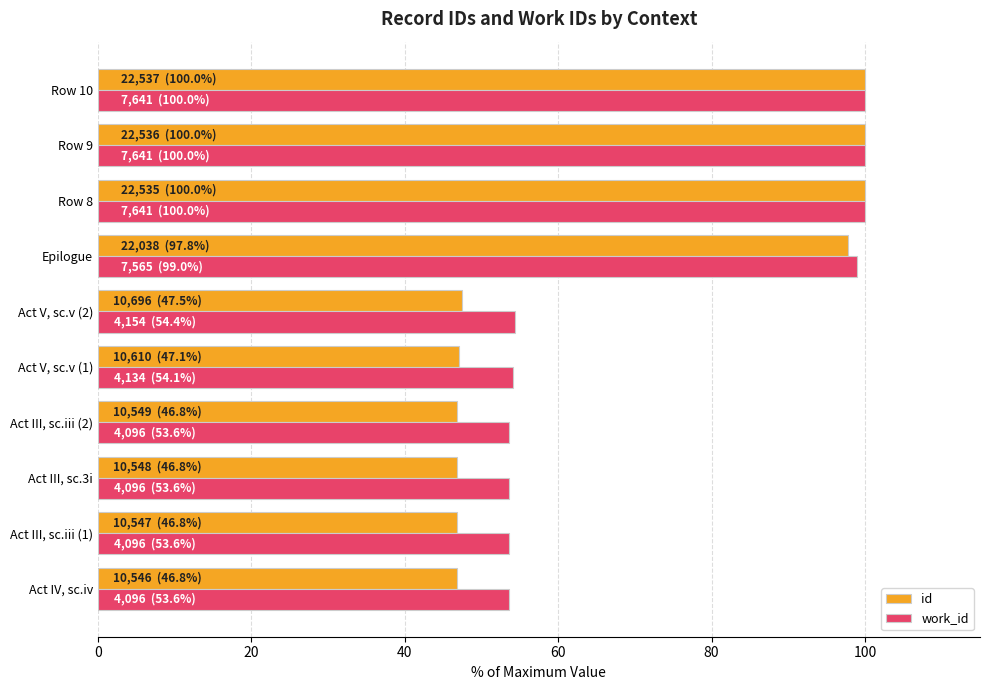

How many series are shown in this chart?

2